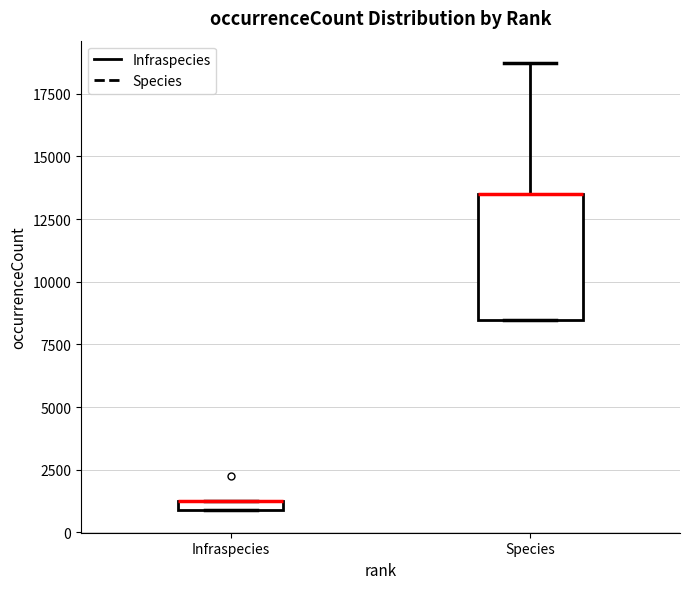

Comparing the boxes themselves (not the whiskers), which one is the tallest?

Species